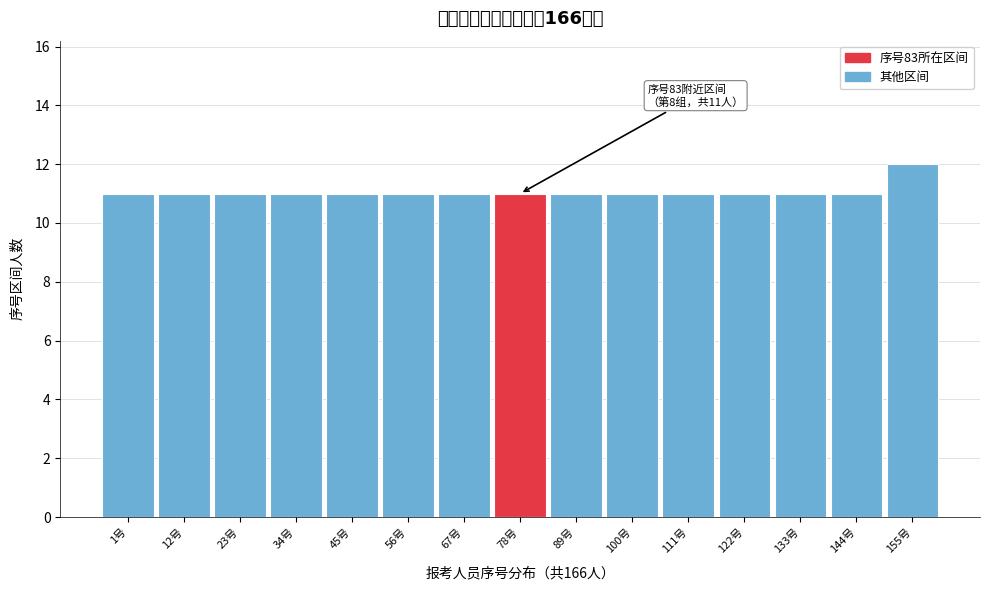

Reading left to right, what are all the values shown in this chart?

1号=11	12号=11	23号=11	34号=11	45号=11	56号=11	67号=11	78号=11	89号=11	100号=11	111号=11	122号=11	133号=11	144号=11	155号=12